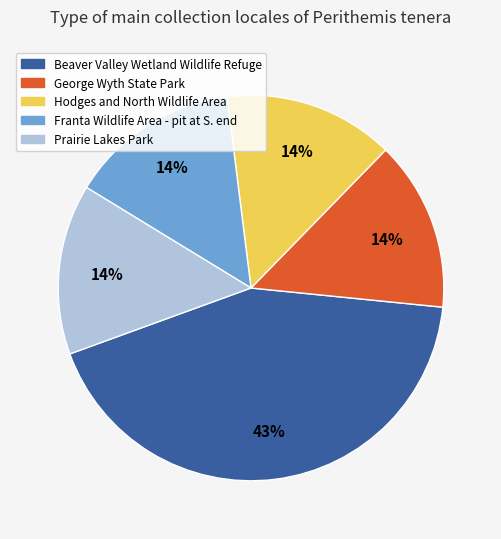

Is it true that Franta Wildlife Area - pit at S. end is 7% of the pie?

False